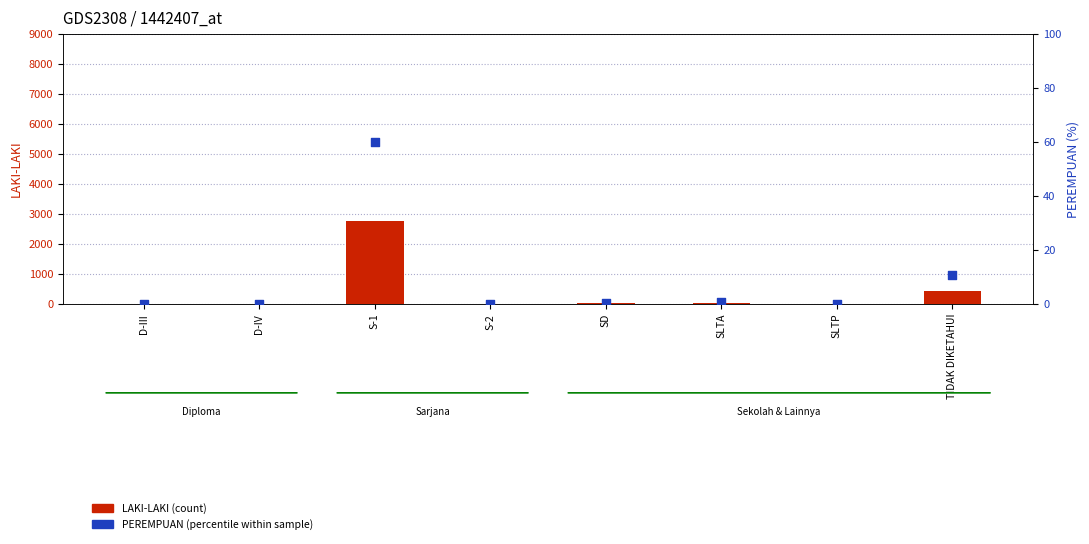

Which series reaches the maximum Y coordinate?

LAKI-LAKI